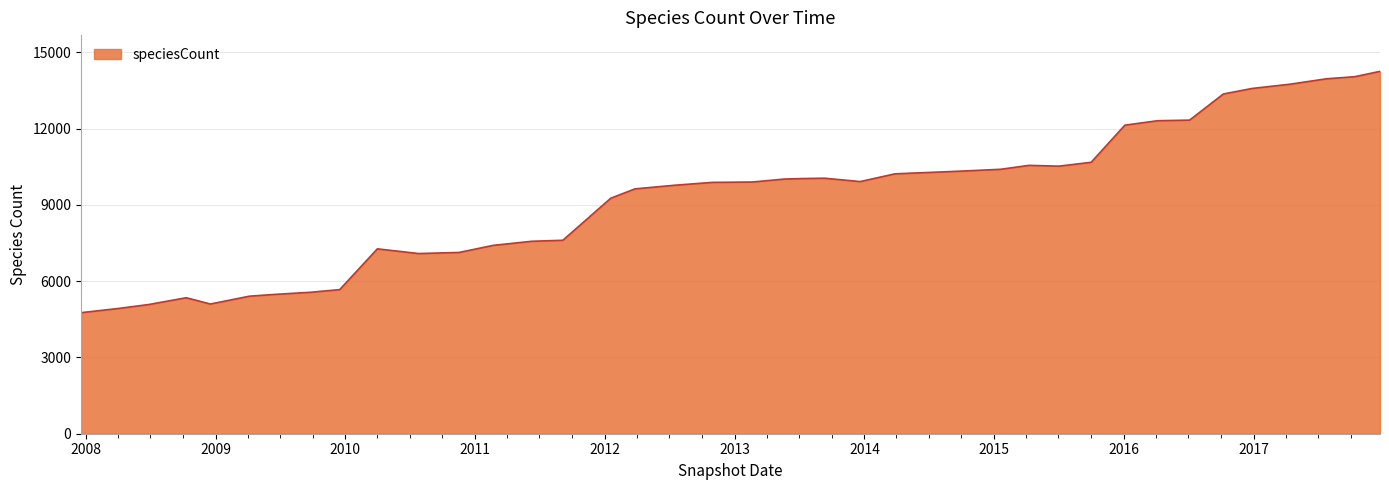

What is the minimum value shown in the chart?

4761